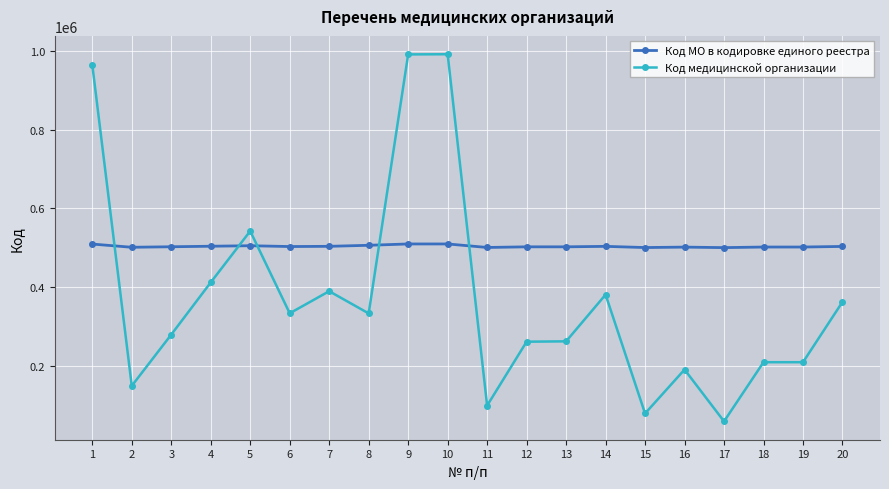

What is the minimum value shown in the chart?

60101